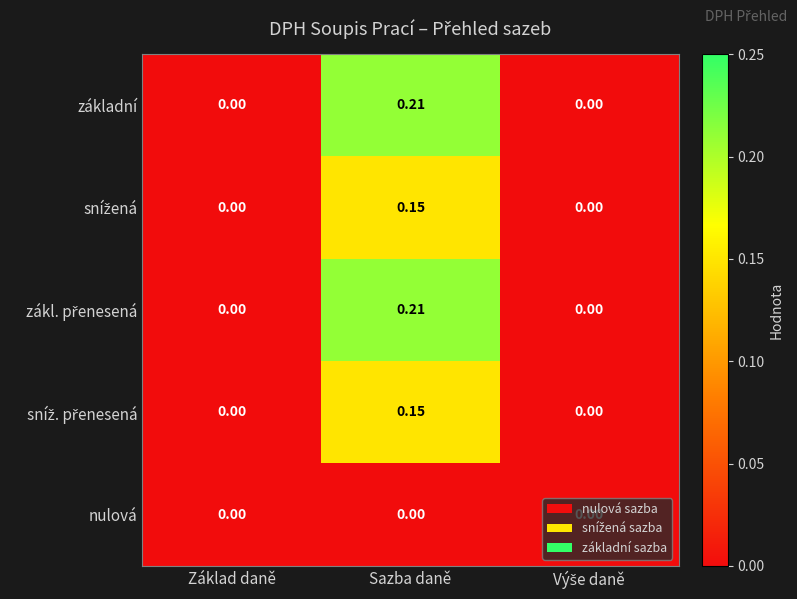

Is the value of základní at Sazba daně greater than the value of nulová at Základ daně?

Yes